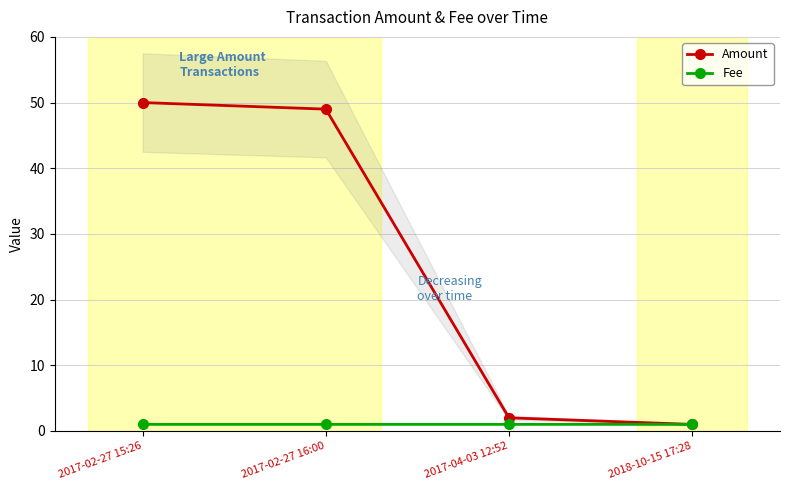

At which label does Amount first exceed 49?

2017-02-27 15:26